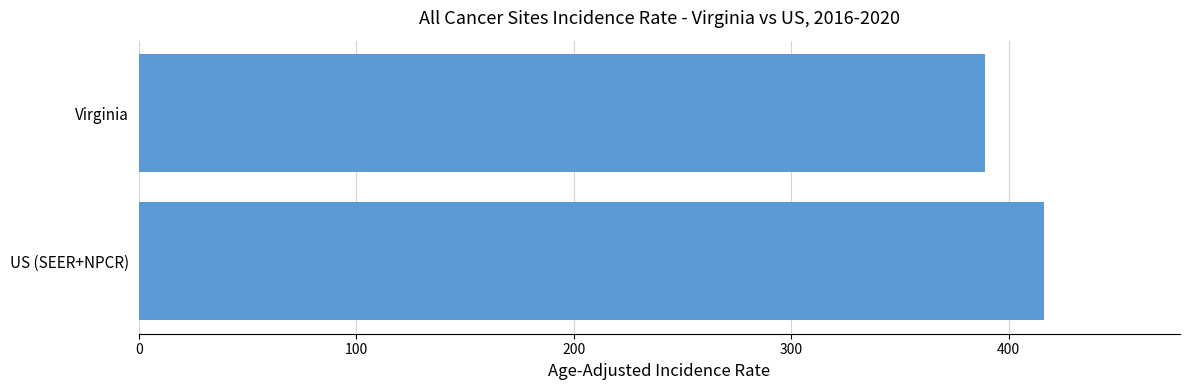

Are the bars horizontal?

Yes